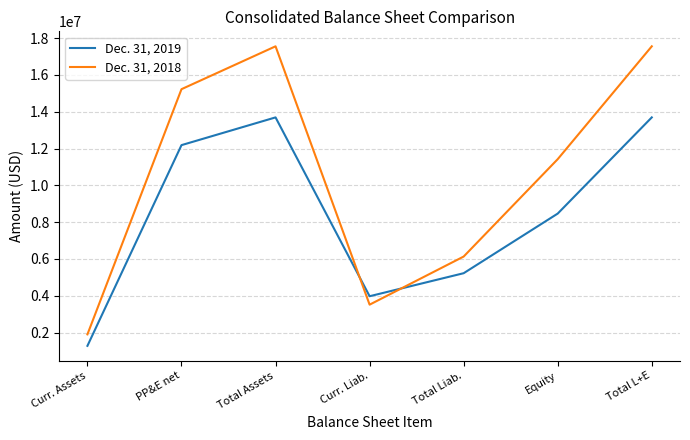

Reading right to left, what are all the values shown in this chart?

Dec. 31, 2019: 13693975	8467142	5226833	3975681	13693975	12186848	1279755
Dec. 31, 2018: 17557123	11424834	6132289	3517618	17557123	15227172	1903256